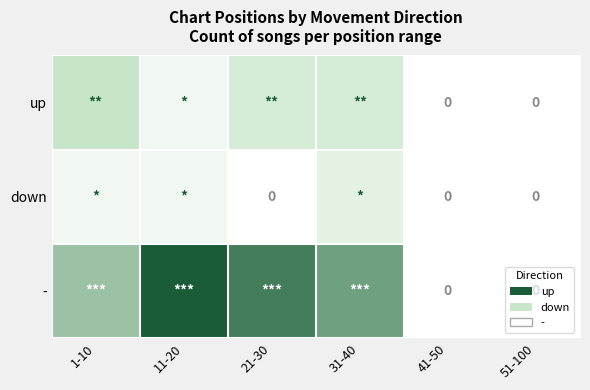

Which category has the highest value in the down series?

31-40